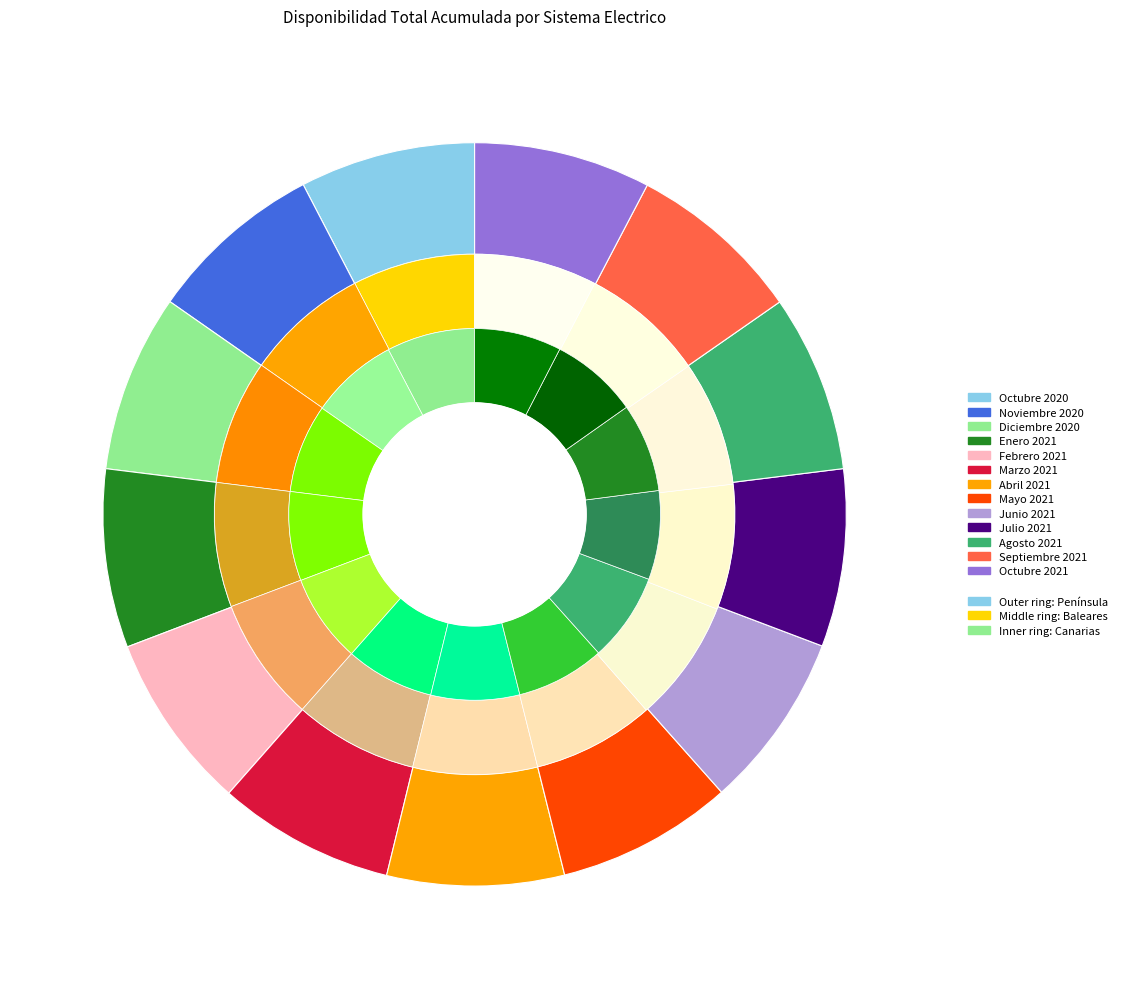

Rank the categories by value from highest to lowest.

Enero 2021, Diciembre 2020, Julio 2021, Agosto 2021, Abril 2021, Febrero 2021, Marzo 2021, Octubre 2021, Mayo 2021, Junio 2021, Noviembre 2020, Septiembre 2021, Octubre 2020